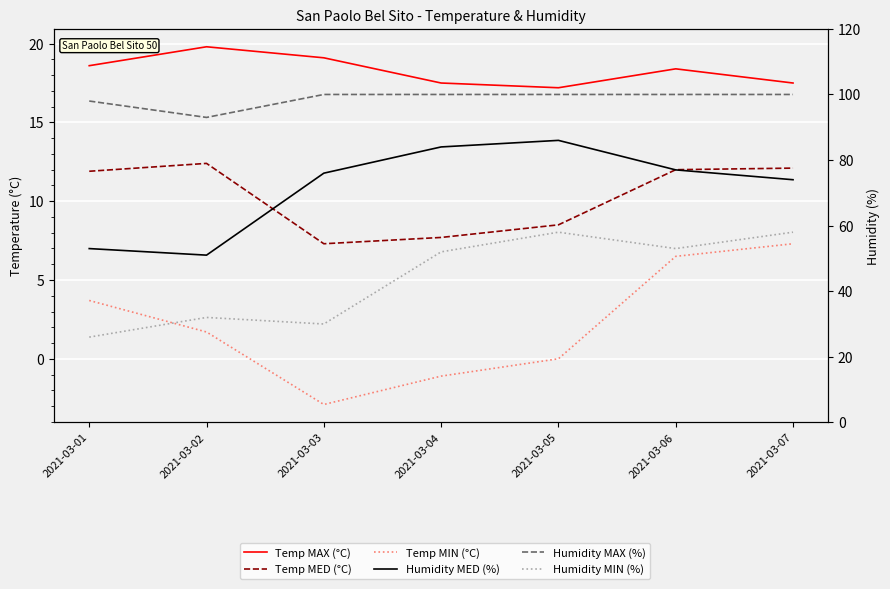

At which category is the sum across all series the highest?

2021-03-05